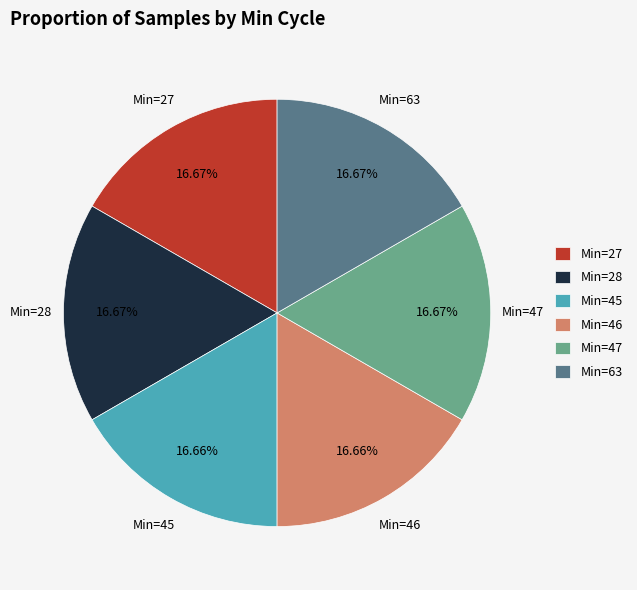

To the nearest percent, what is the average slice percentage?

17%